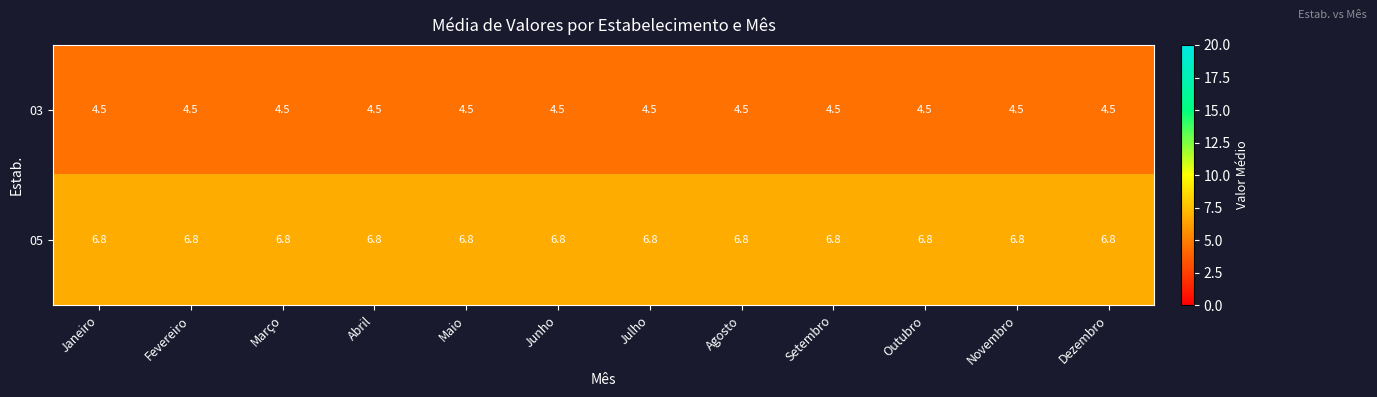

What is the lowest value of the 03 series?

4.5